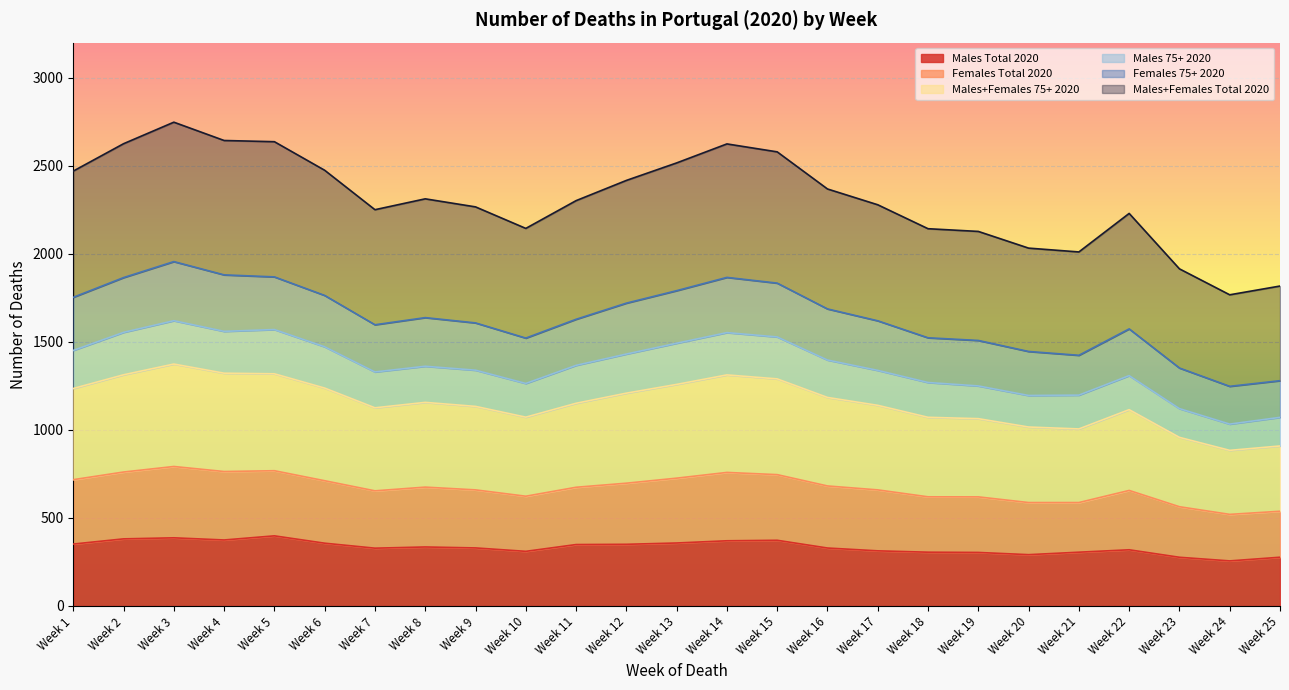

At which category does the chart reach its minimum across all series?

Week 24